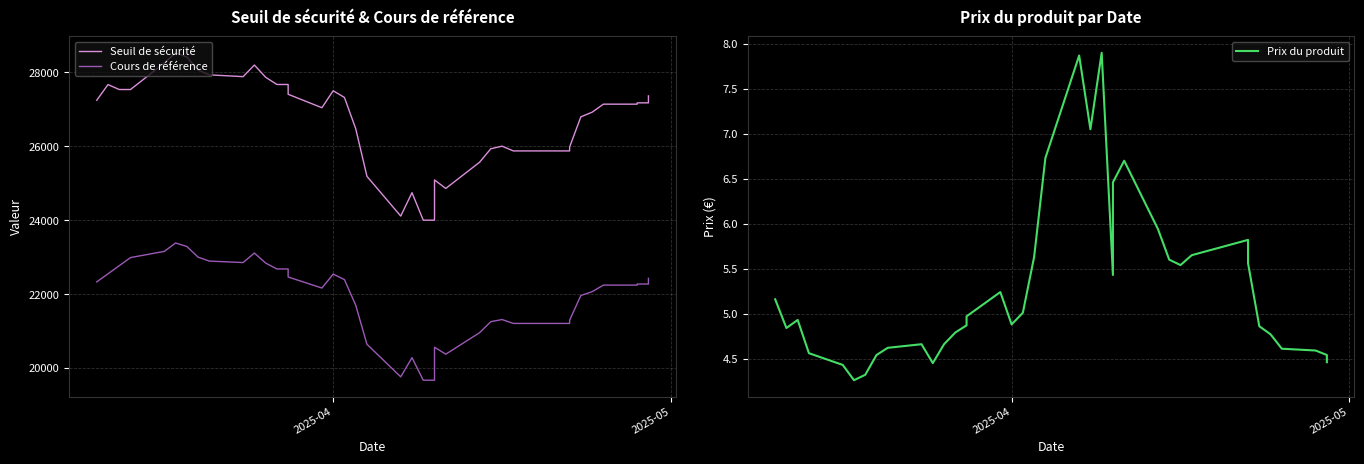

Is this an area chart (filled region under the line)?

No